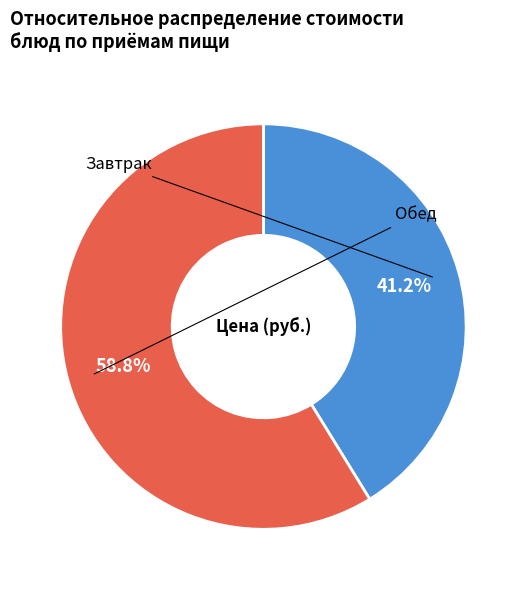

To the nearest percent, what is the average slice percentage?

50%